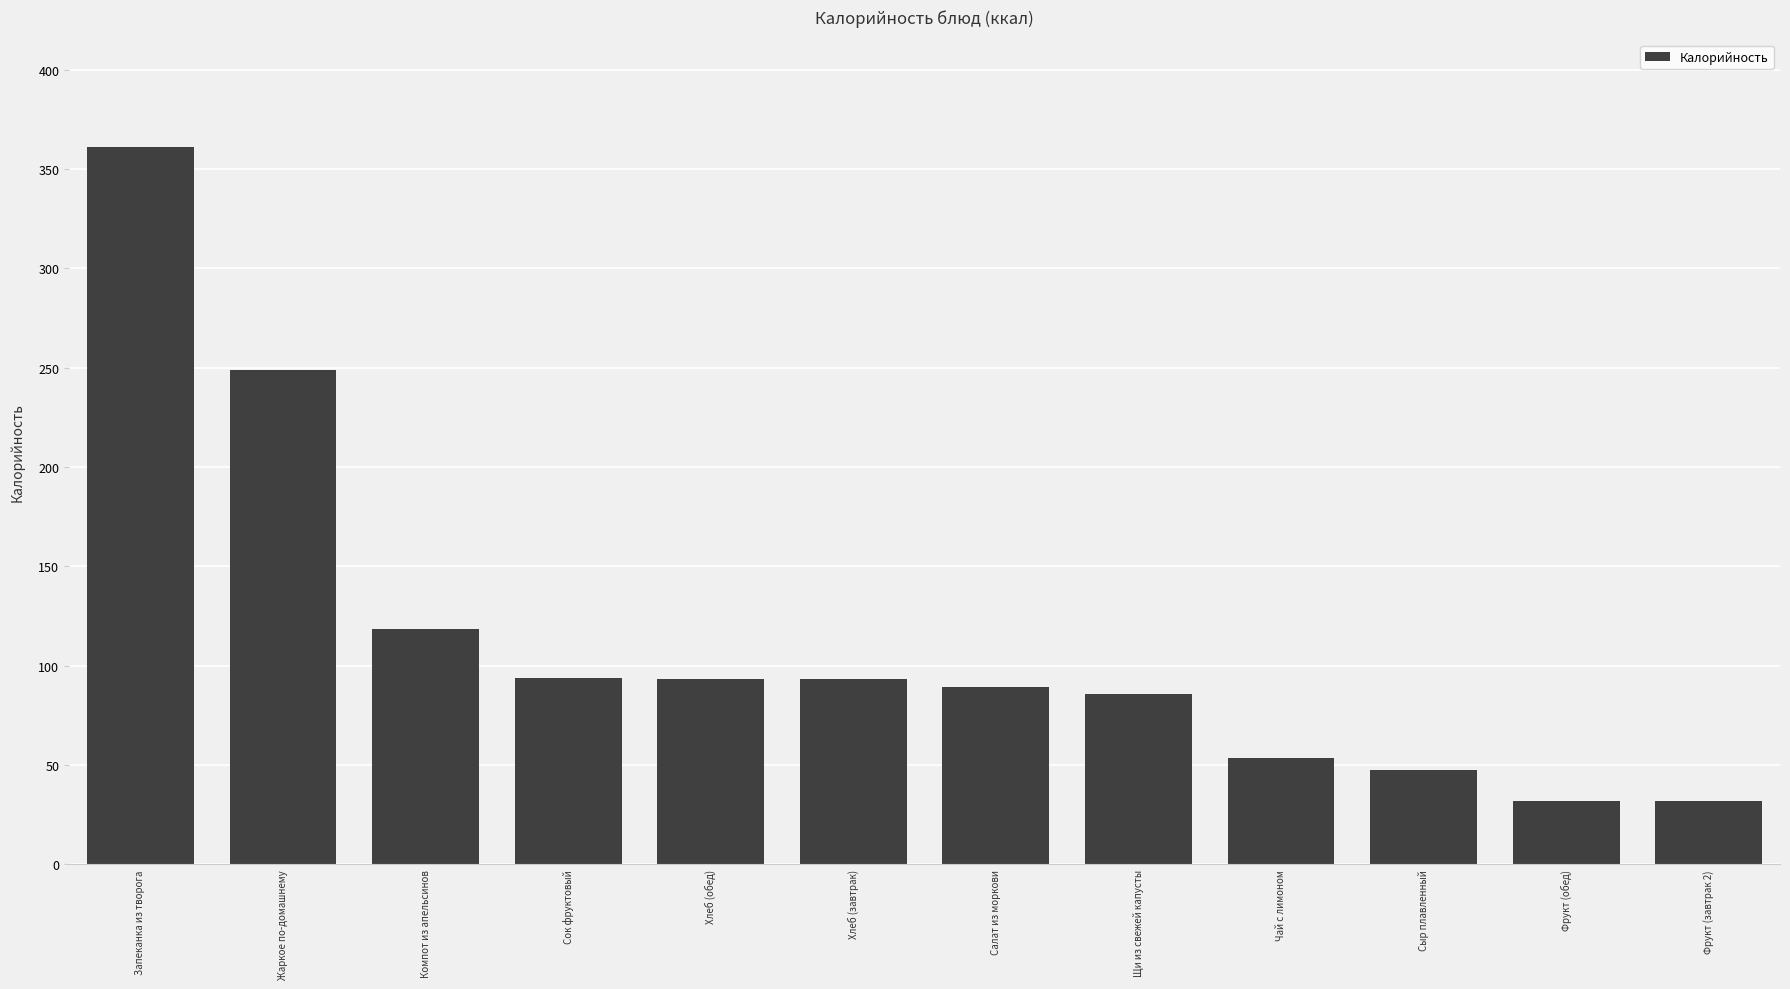

Which has a higher value, Чай с лимоном or Сок фруктовый?

Сок фруктовый